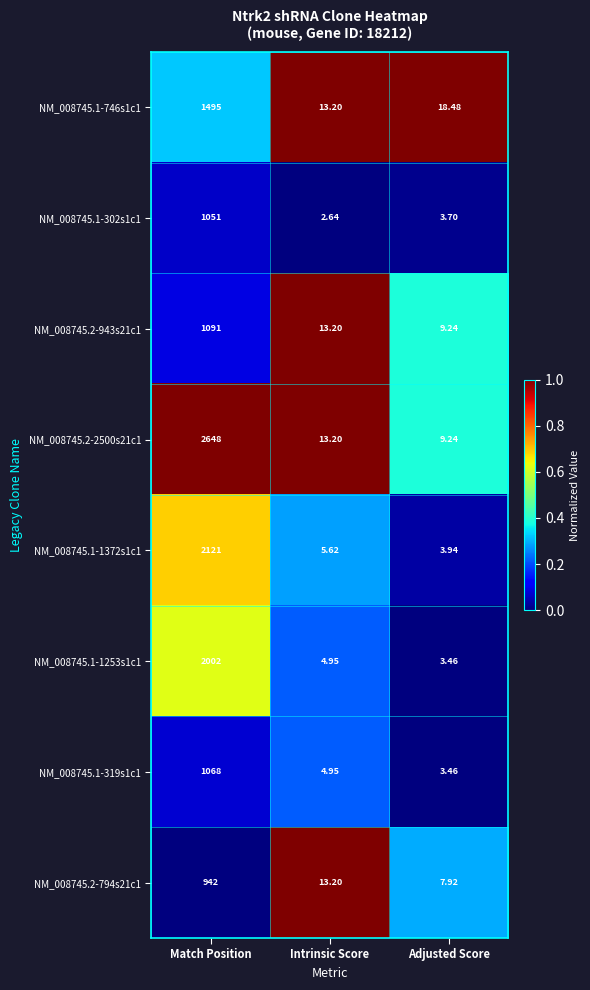

Is the value of NM_008745.1-319s1c1 at Adjusted Score greater than the value of NM_008745.2-2500s21c1 at Intrinsic Score?

No